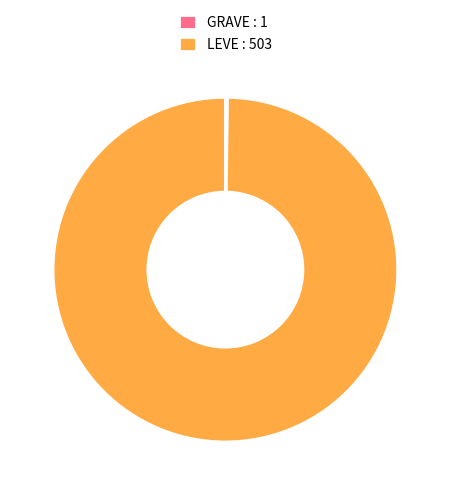

Is there a majority slice in this chart?

Yes